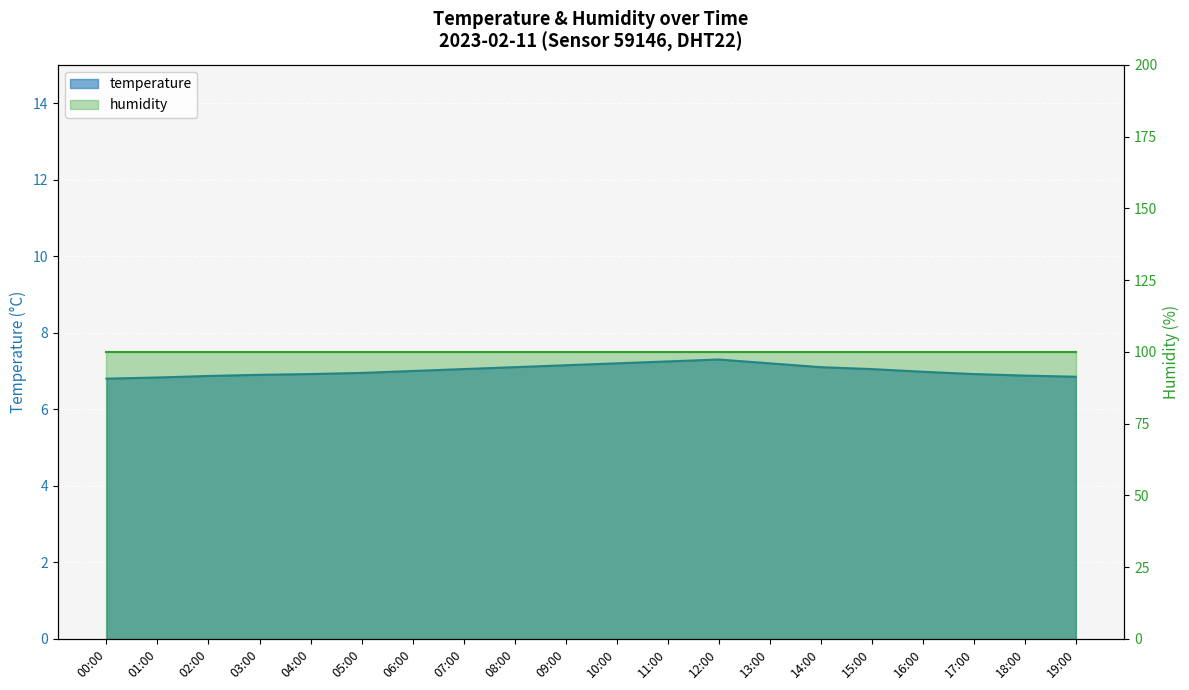

What is the change in value from 14:00 to 17:00?

-0.2